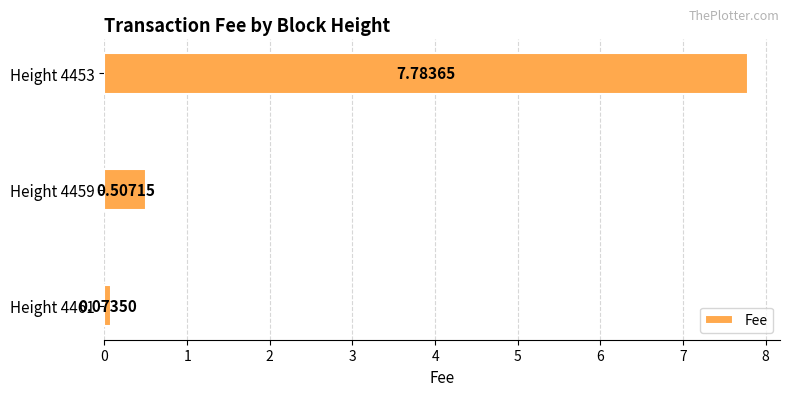

List the labels in order of value, largest first.

Height 4453, Height 4459, Height 4461